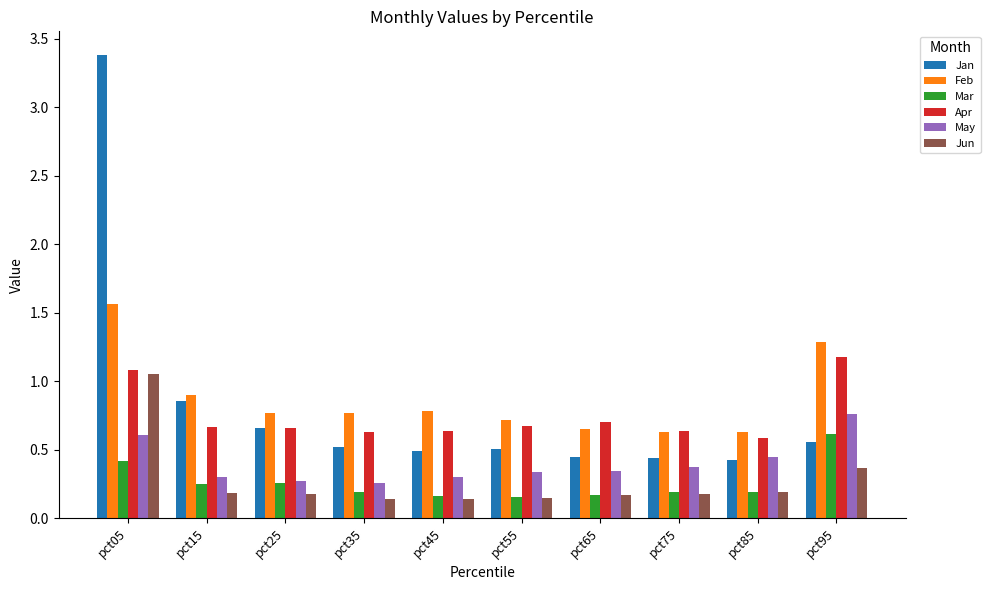

How many distinct data groups are displayed?

6